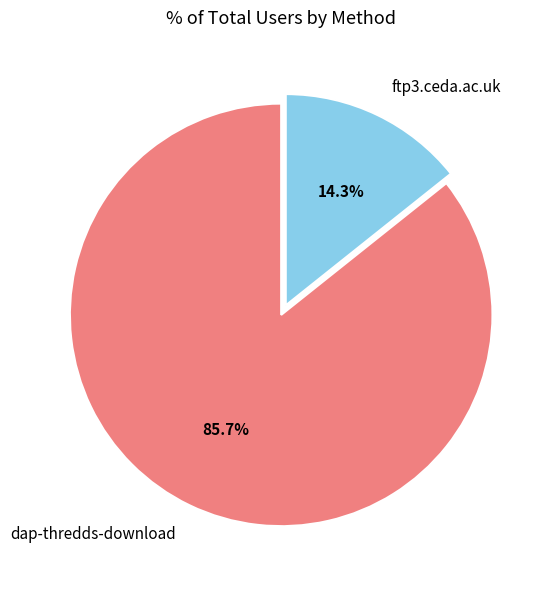

Count the number of slices in the pie.

2